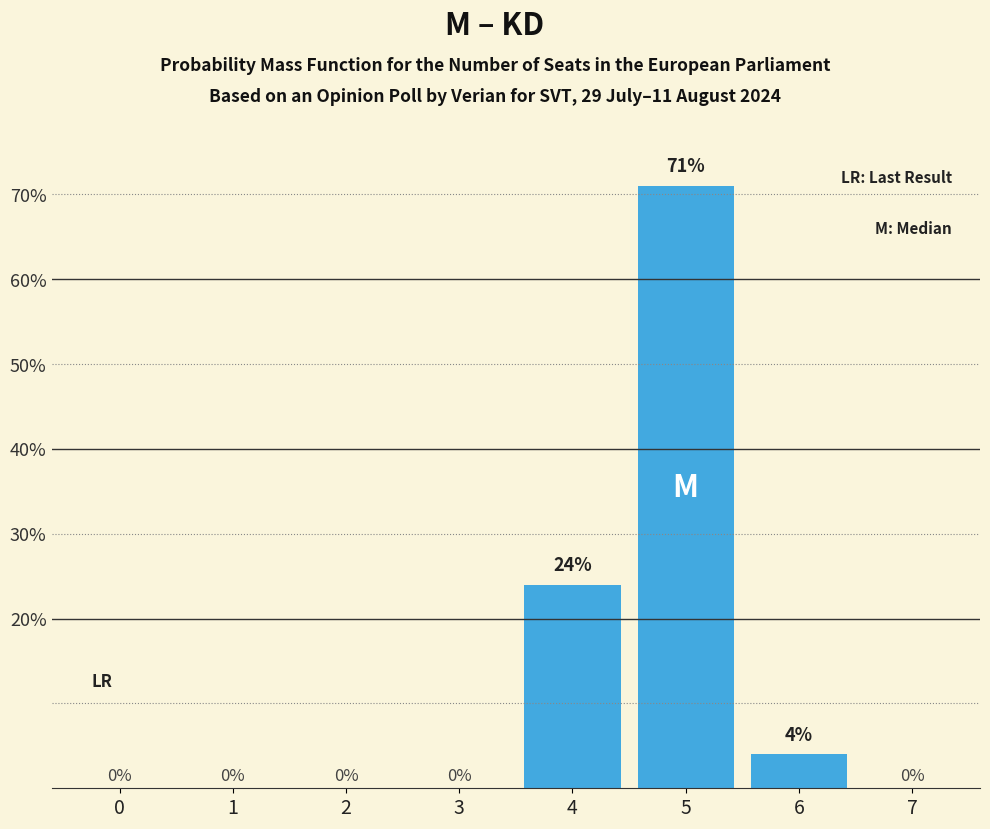

The chart shows a value of 0 at 0. True or false?

True